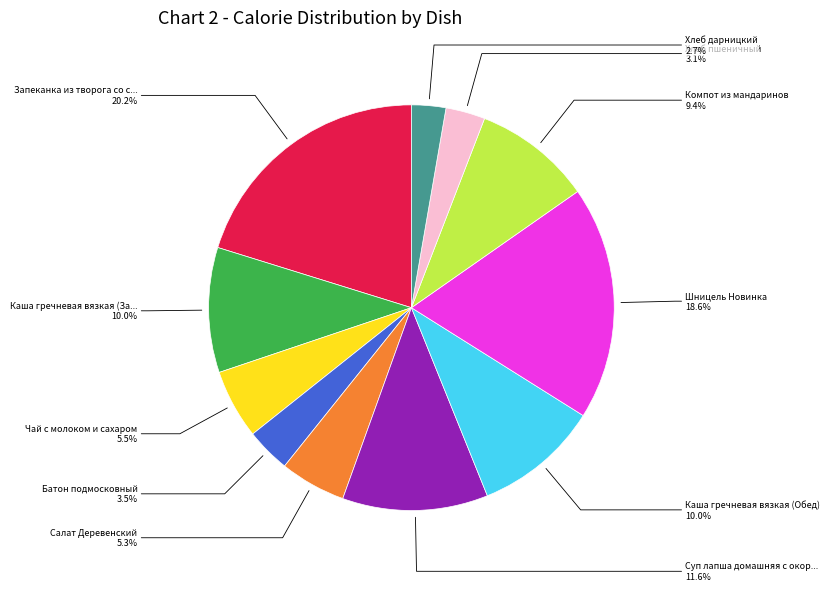

Is there any slice that represents more than half of the pie?

No